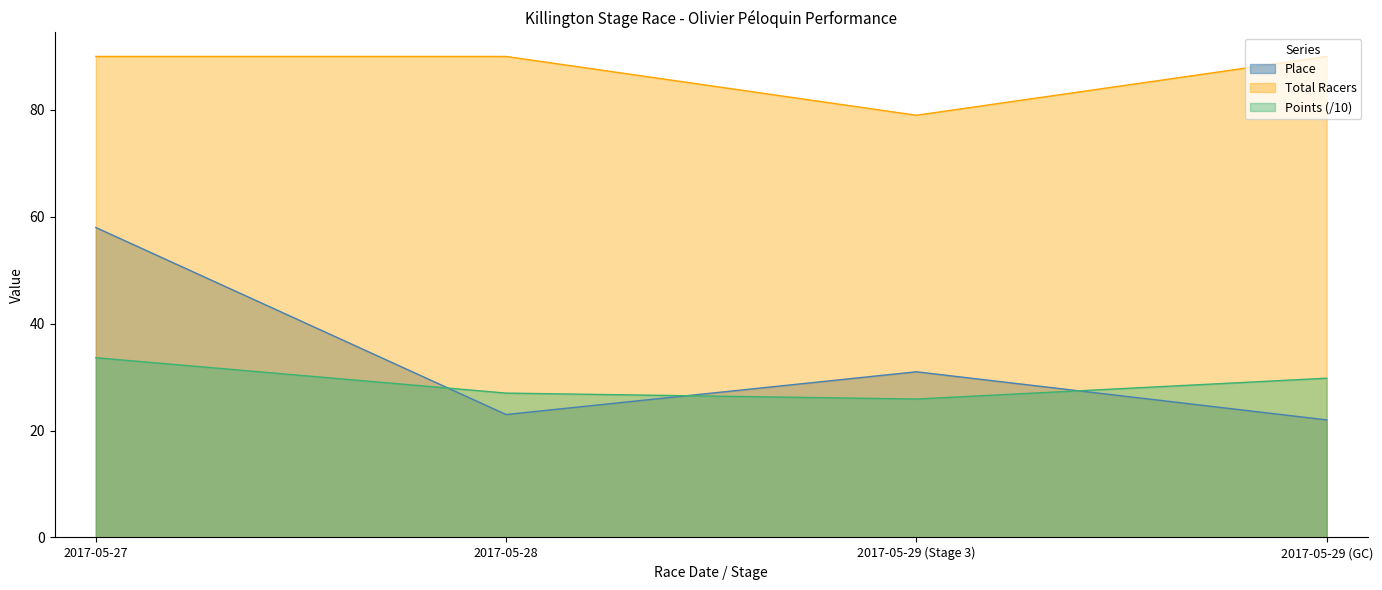

Is the value of Points at 2017-05-28 greater than the value of Total Racers at 2017-05-29 (GC)?

No